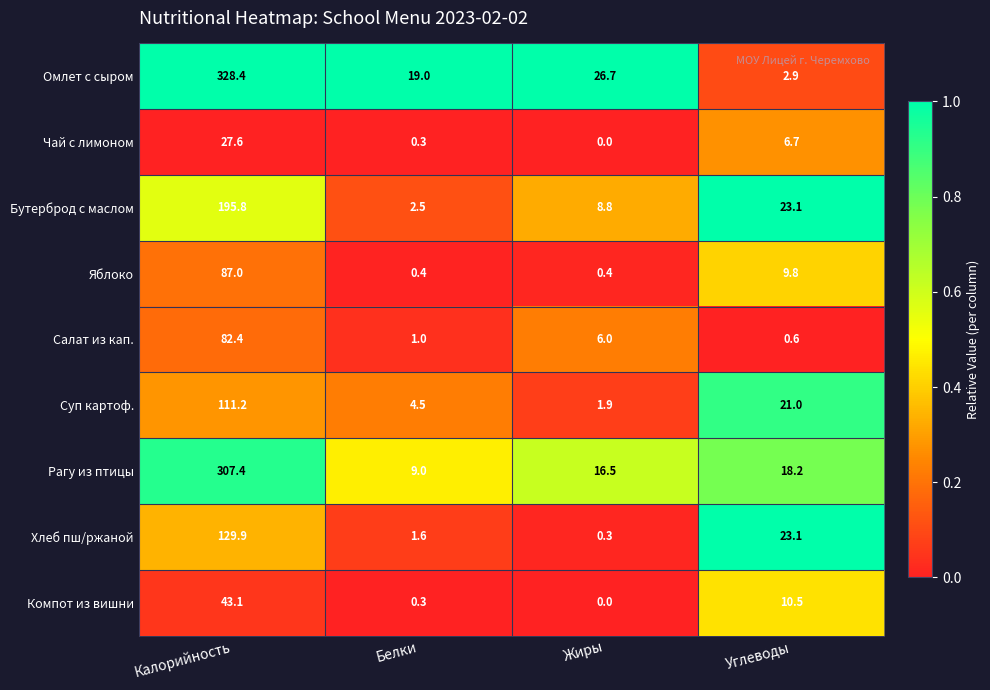

Which series has the largest range (max minus min)?

Омлет с сыром